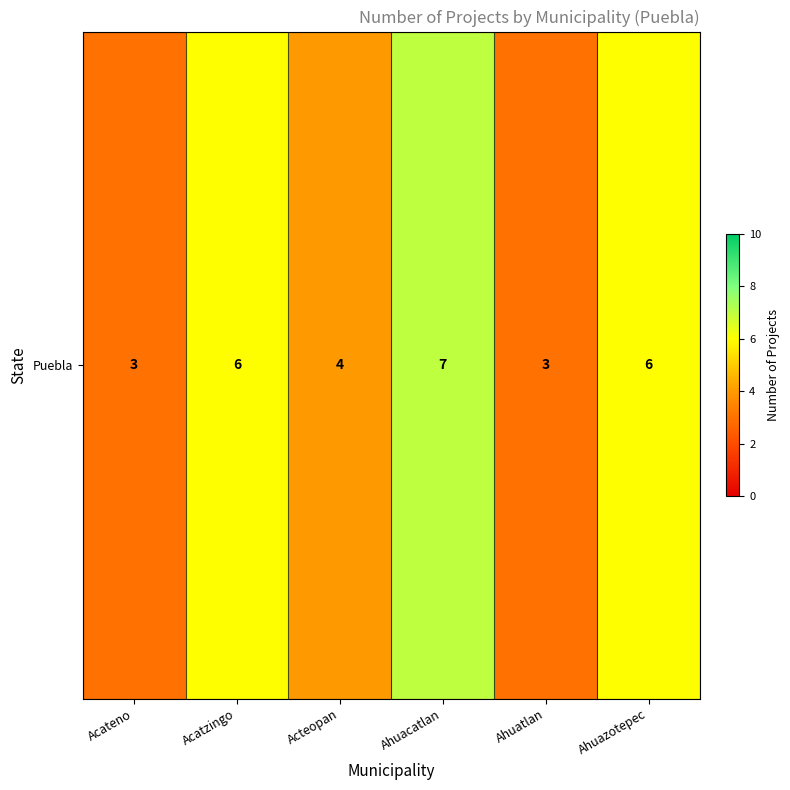

Reading left to right, list all the values displayed in this chart.

3	6	4	7	3	6